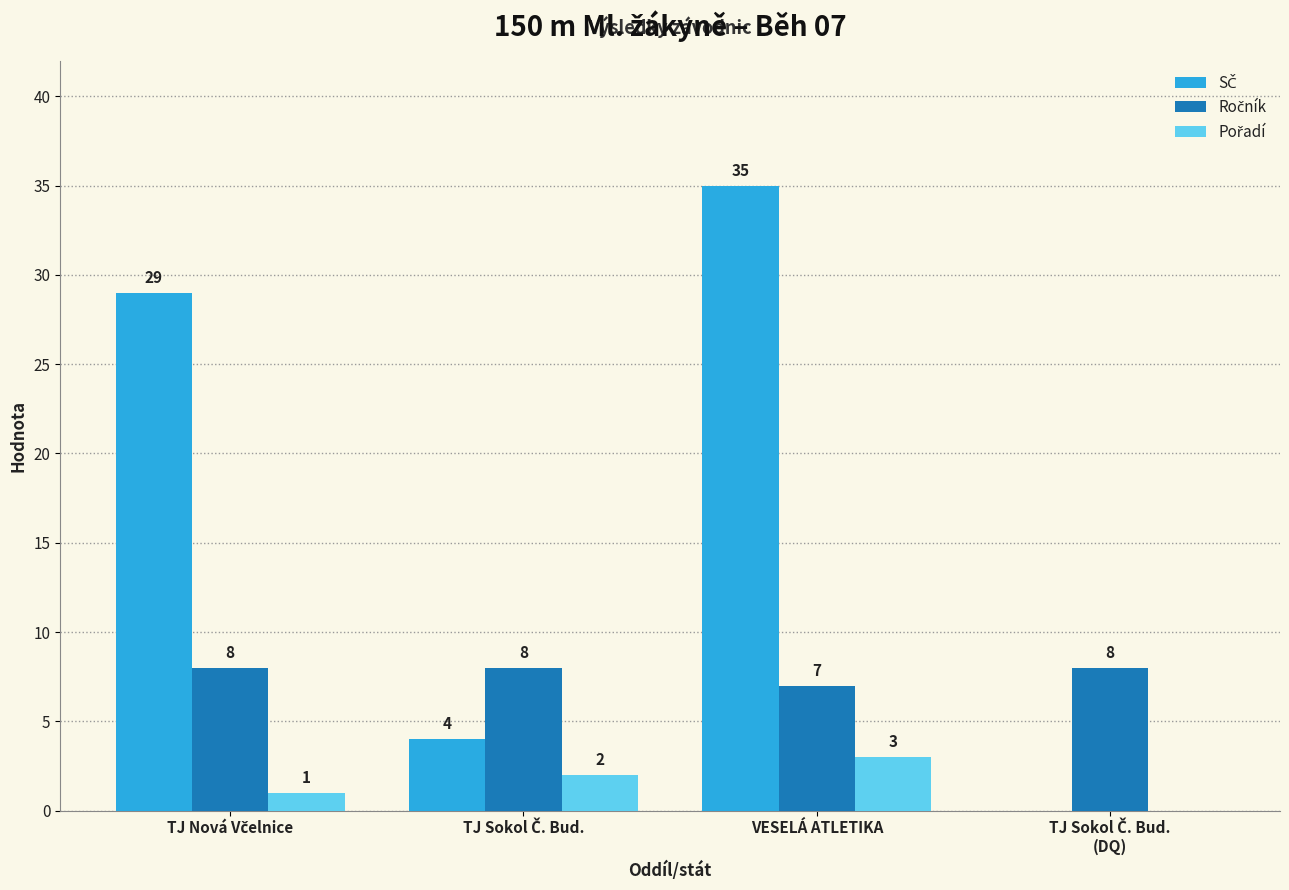

At which category does the chart reach its peak across all series?

VESELÁ ATLETIKA